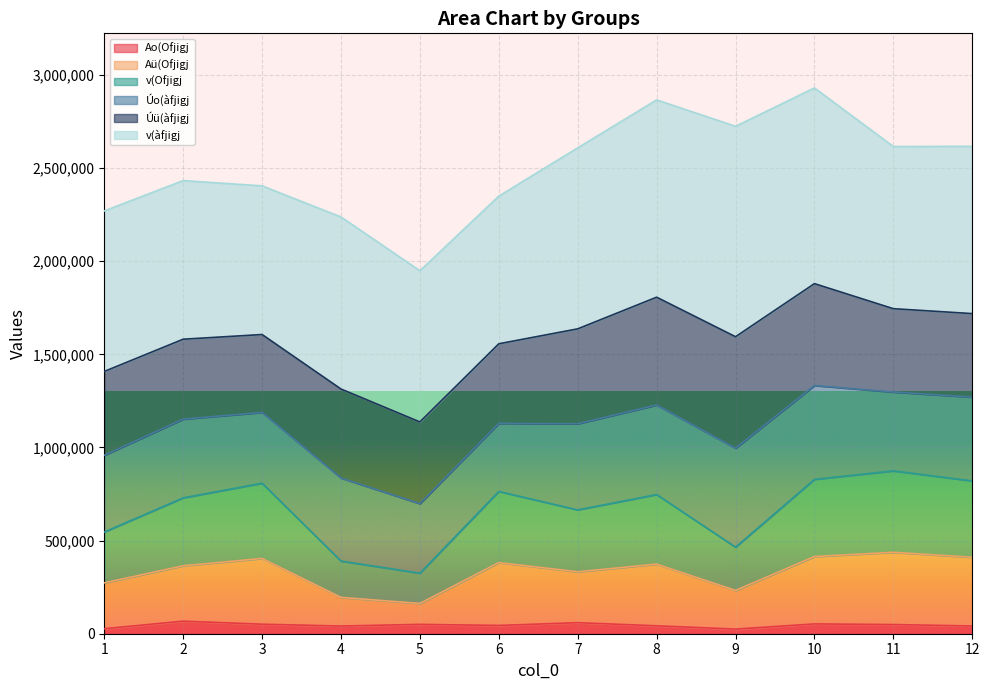

What is the highest value of the Ao(Ofjigj series?

67536